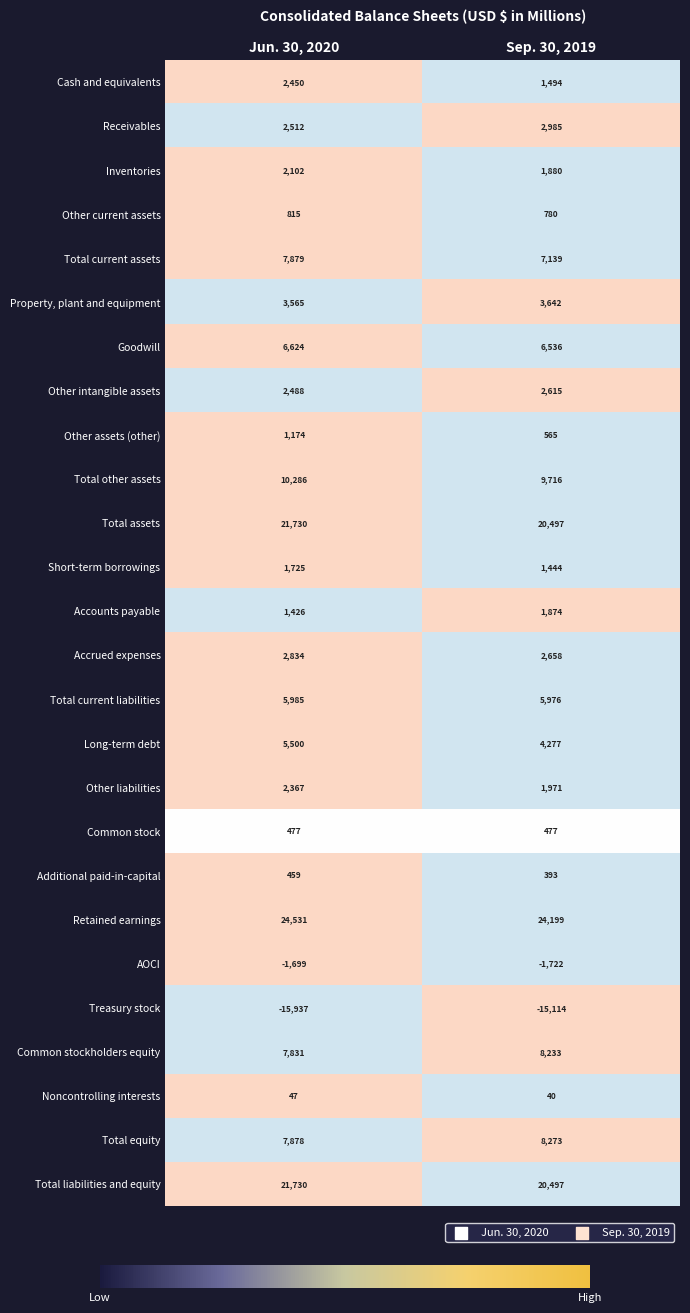

The value of Receivables at Jun. 30, 2020 is 2512. True or false?

True